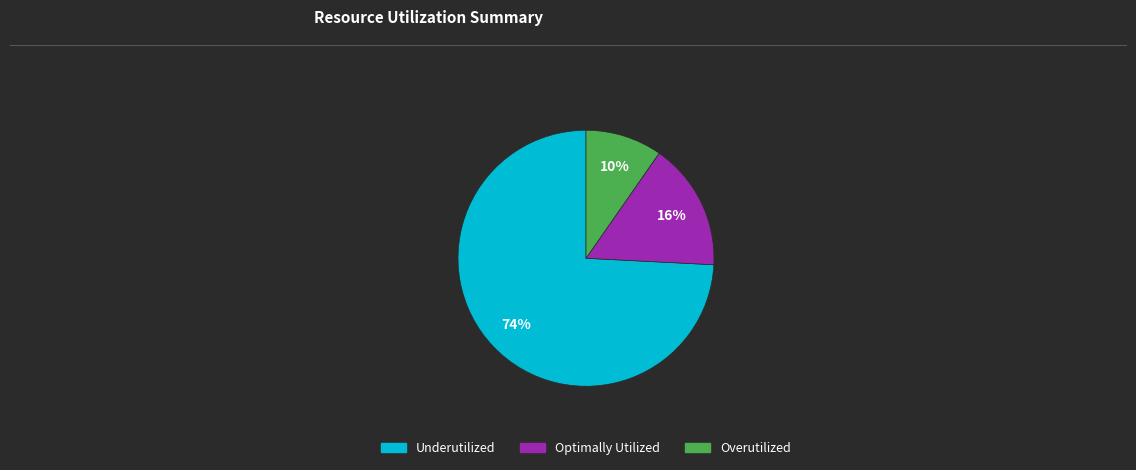

To the nearest percent, what is the average slice percentage?

33%